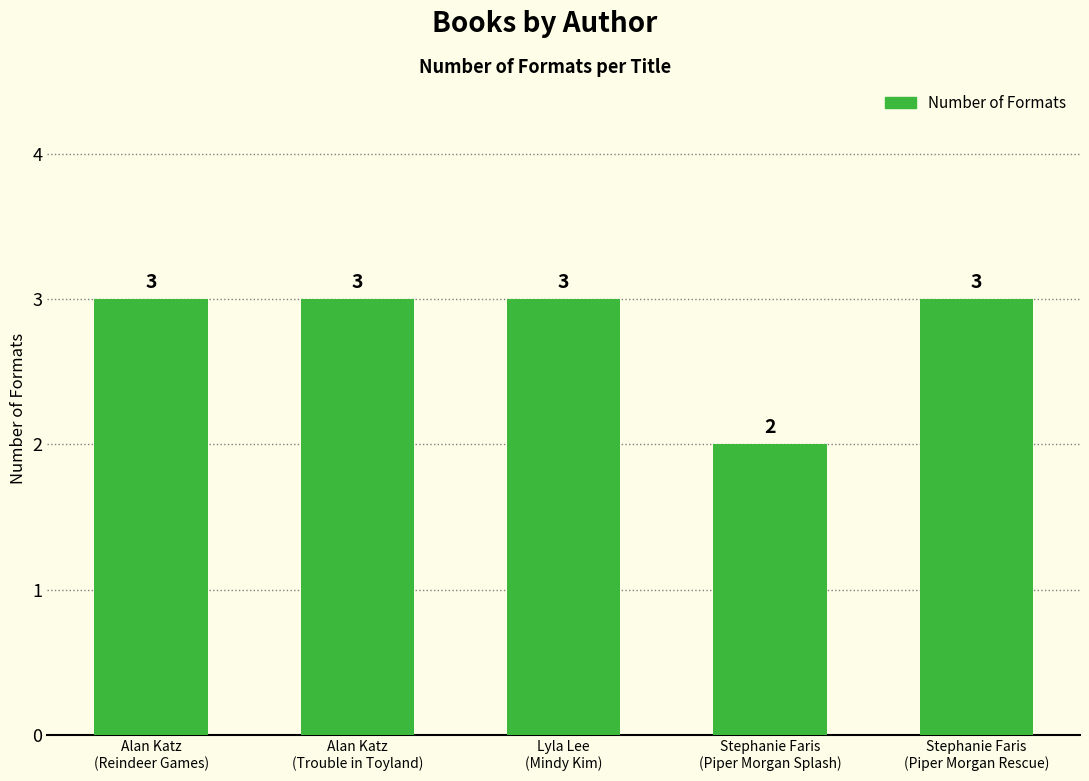

What is the average value?

3